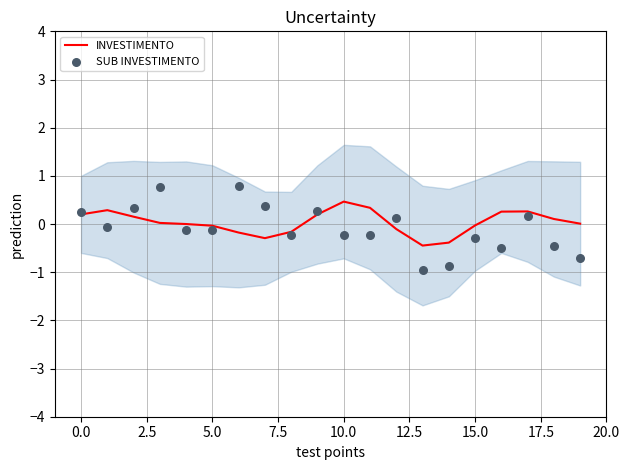

What is the lowest value of the INVESTIMENTO series?

-0.4